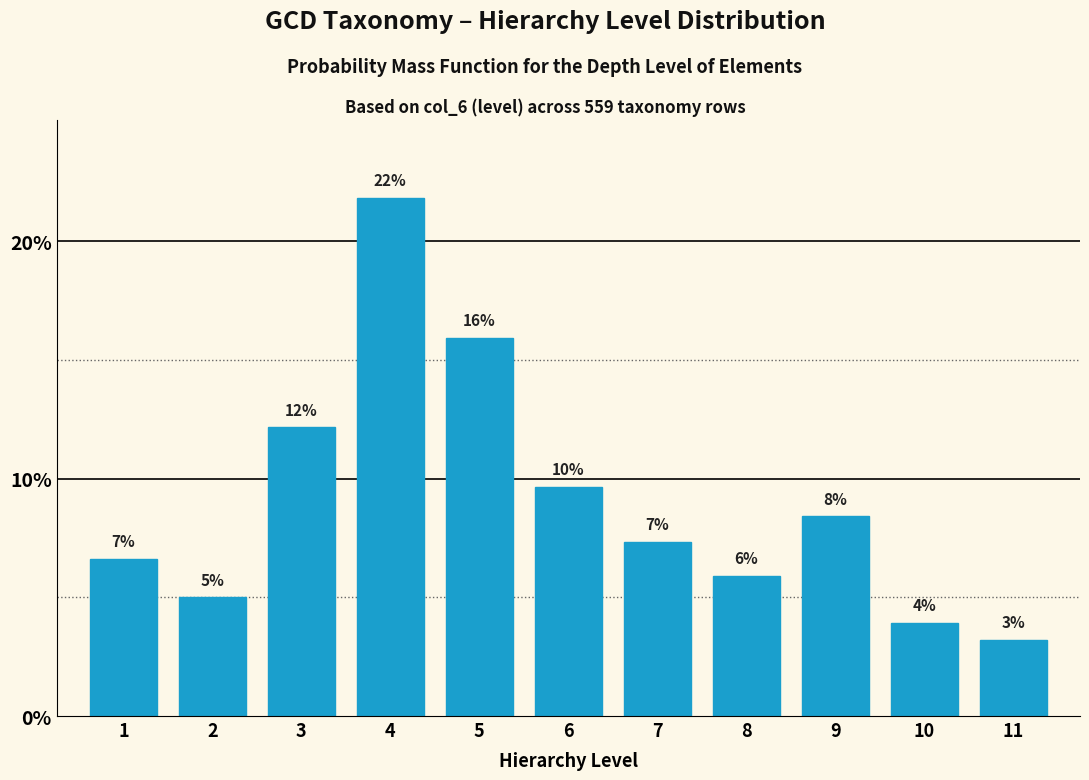

How many bars are there in total?

11